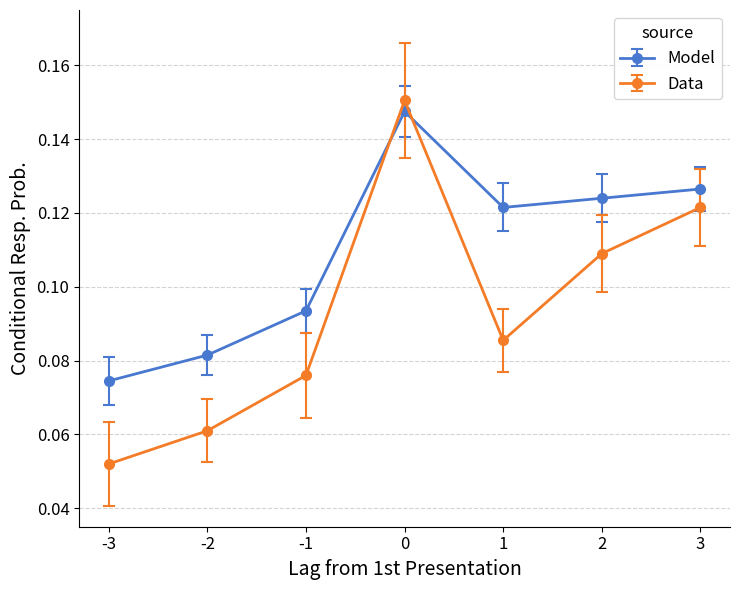

Is it true that Model equals 0.2 at 1?

False